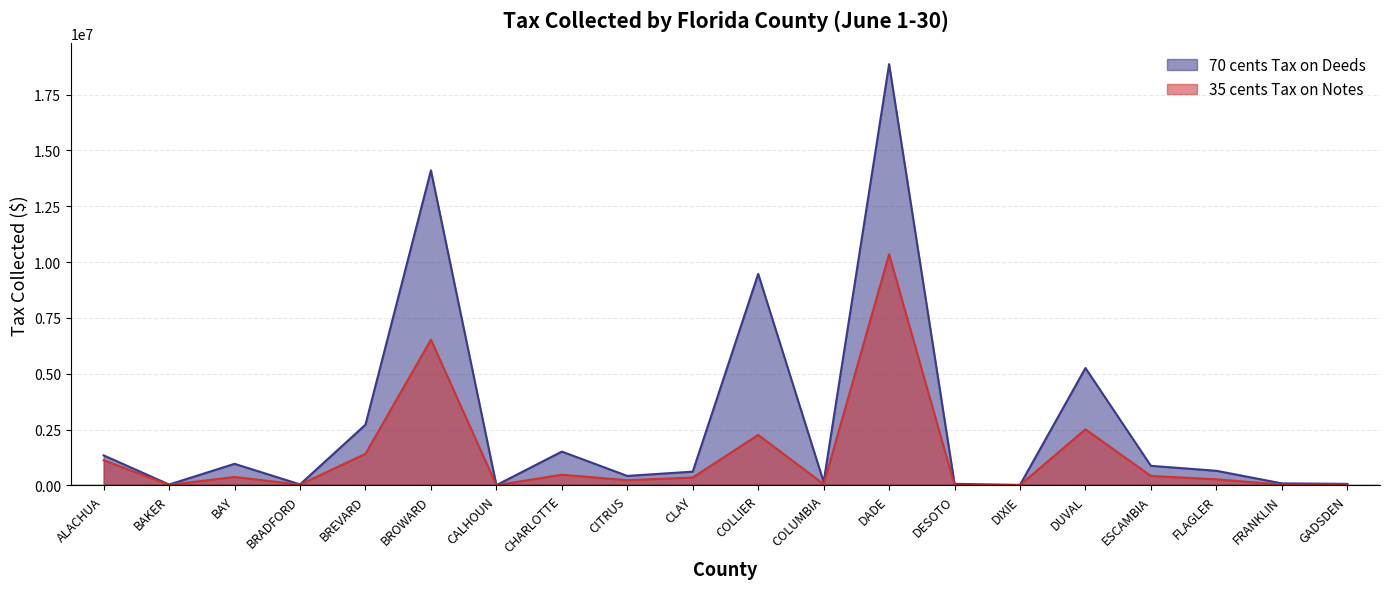

True or false: 35 cents Tax on Notes has more than 2 interior local peaks.

True